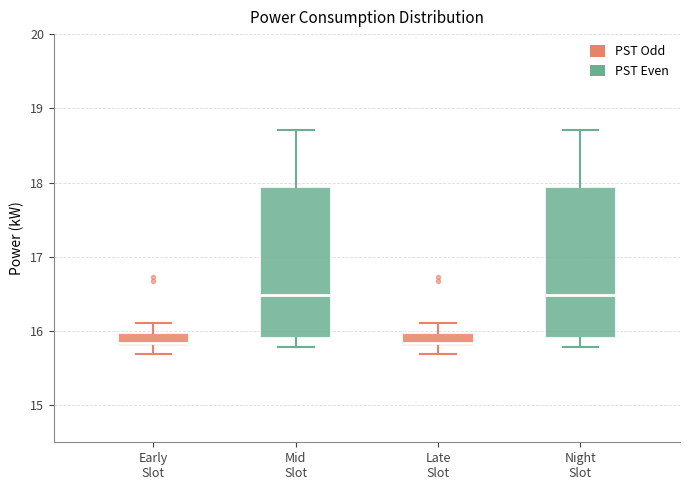

Where does the upper whisker of the box for Late Slot end on the y-axis? The values are not printed on the chart, so give them approximately, as read against the axis.

16.1